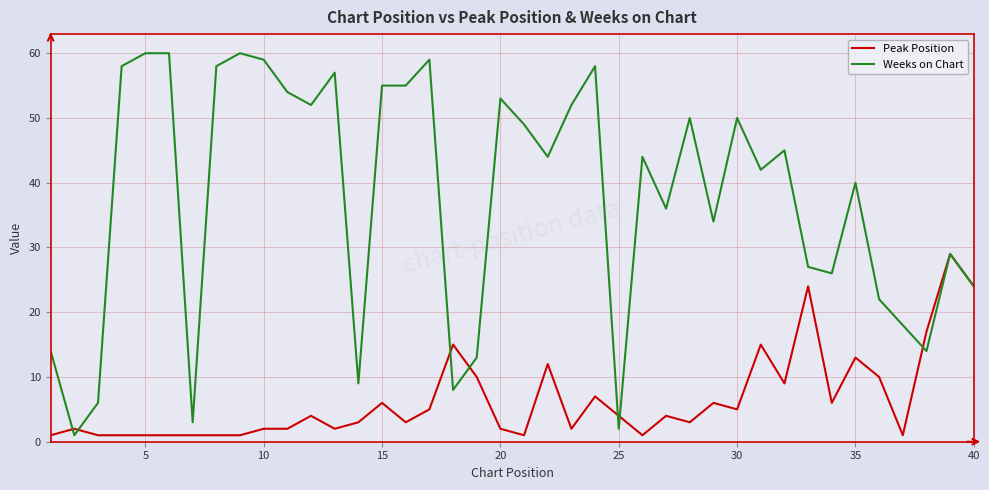

Rank the series by their maximum value, from lowest to highest.

Peak Position, Weeks on Chart